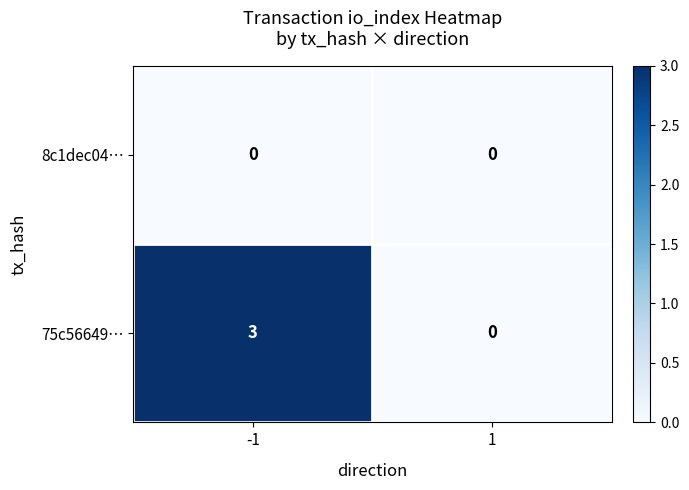

How many series are shown in this chart?

2